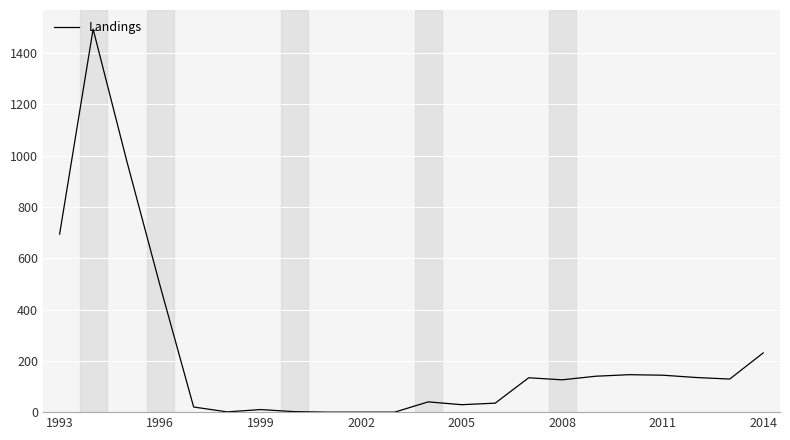

What is the greatest value displayed?

1493